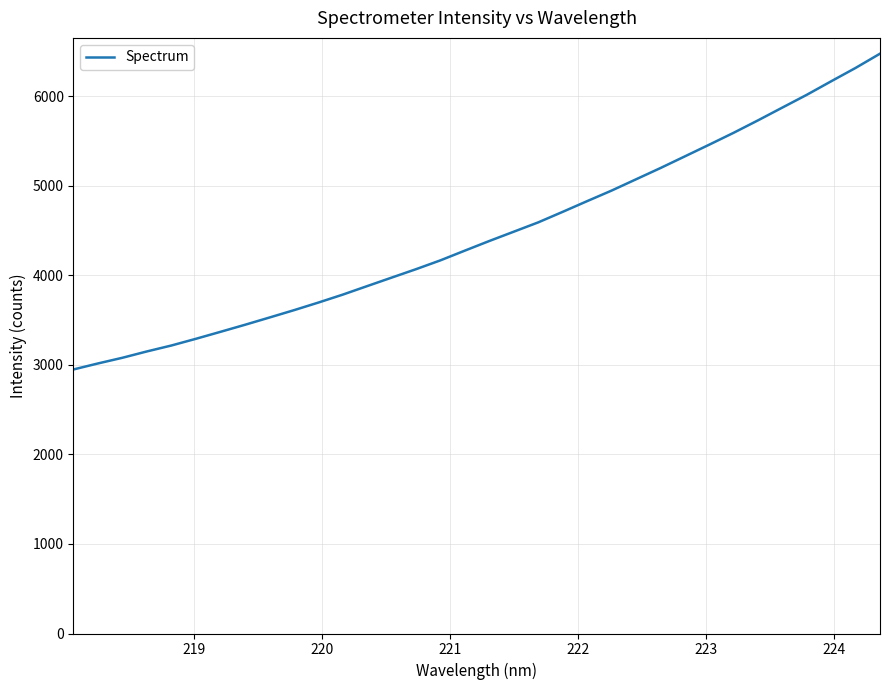

Is this an area chart (filled region under the line)?

No